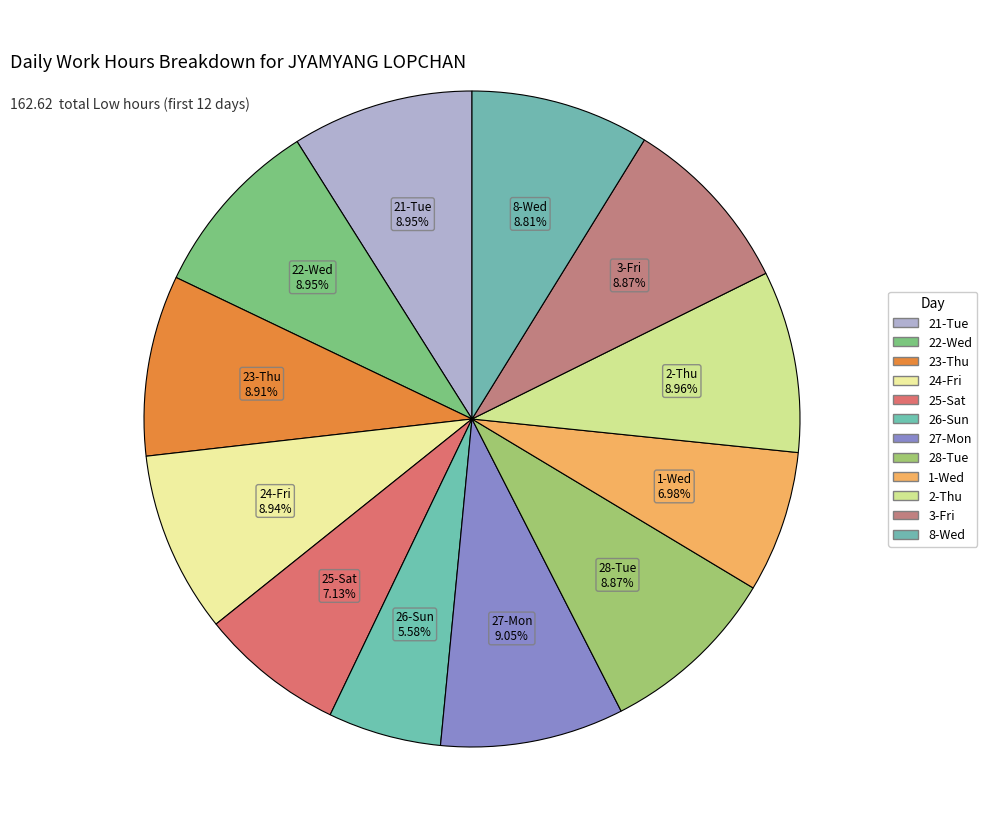

Combined, do 28-Tue and 27-Mon account for over 50%?

No